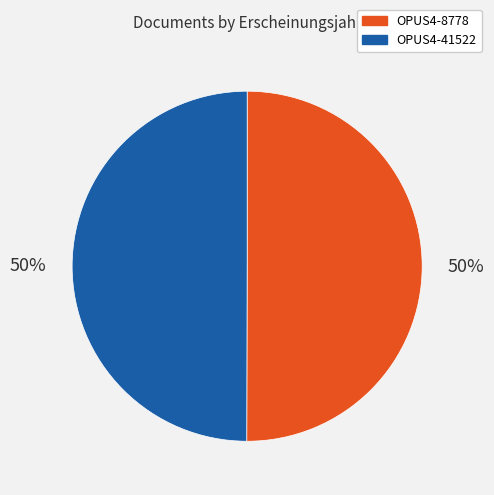

How many slices are in this pie chart?

2